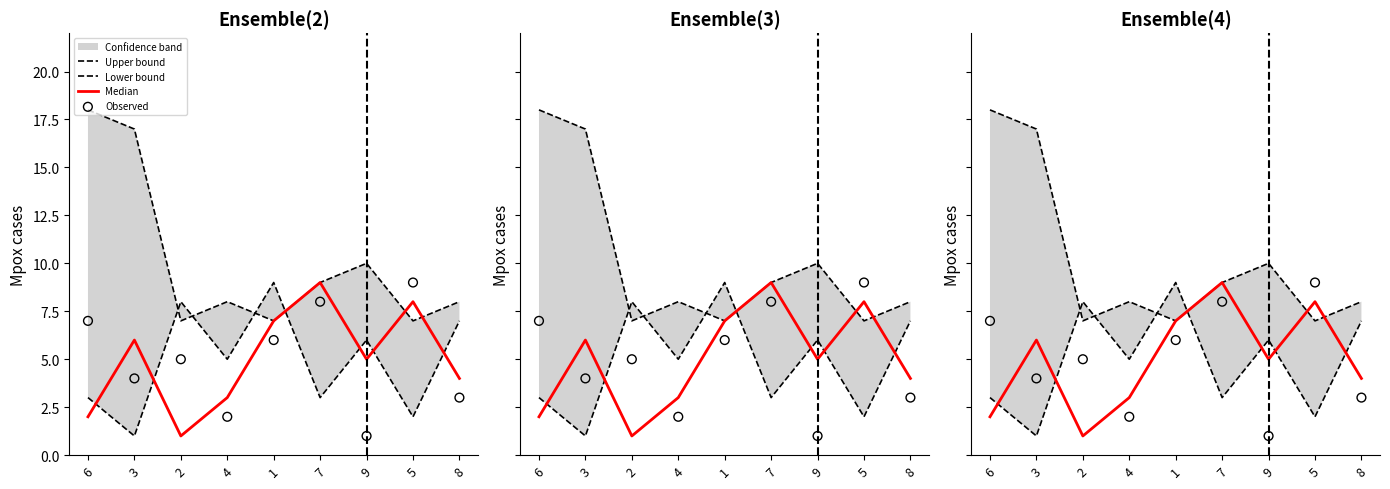

Which series has the largest total across all categories?

Upper bound